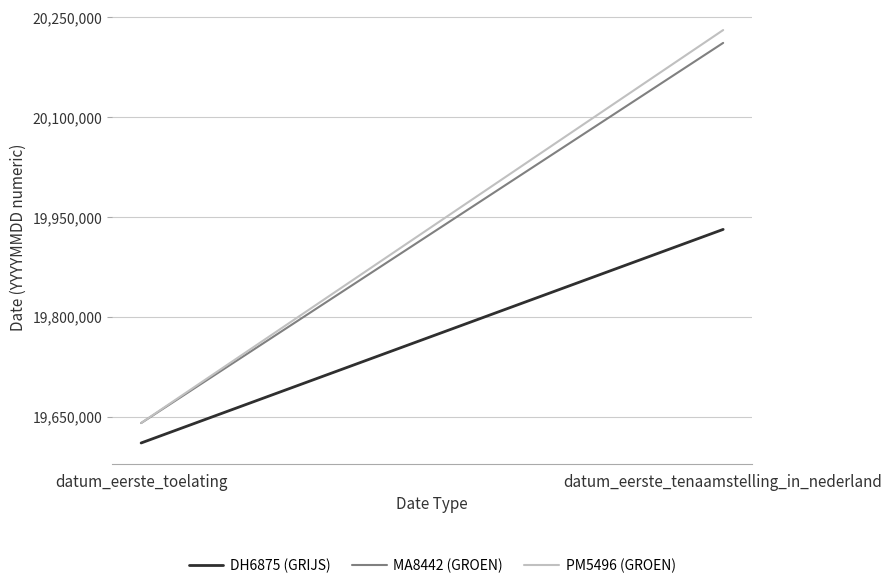

Read the DH6875 (GRIJS) value at datum_eerste_tenaamstelling_in_nederland, to the nearest 10.

19931030